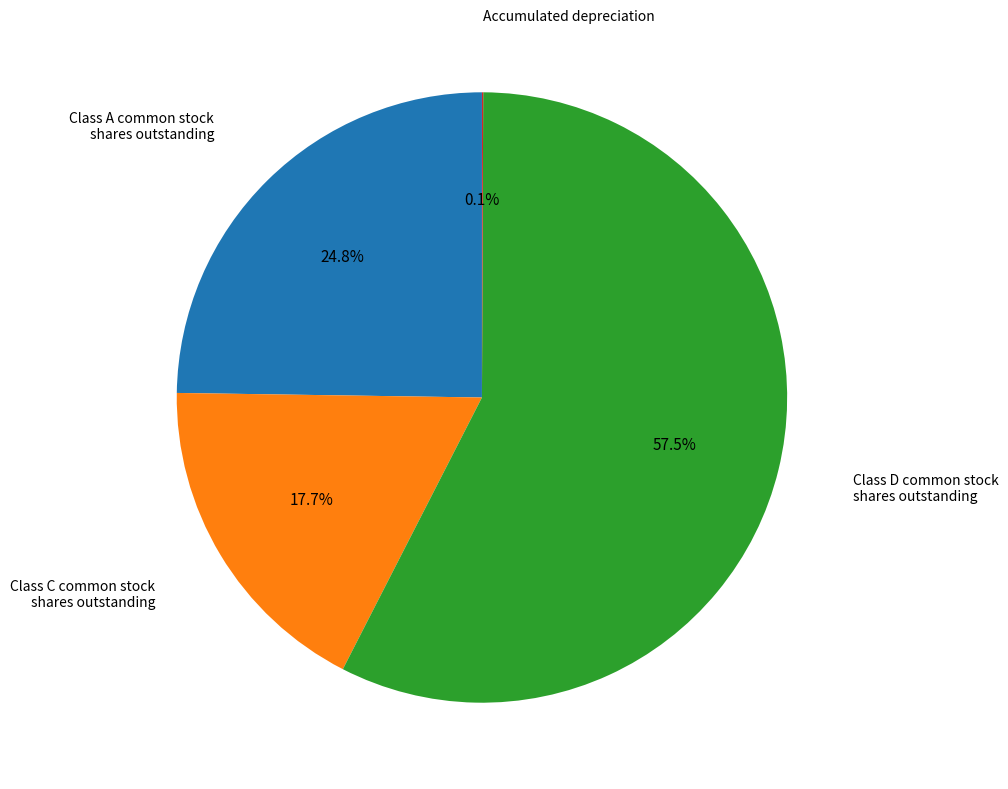

Is there a majority slice in this chart?

Yes